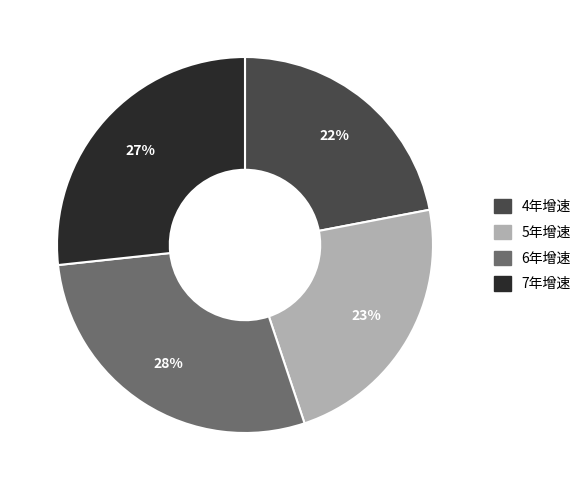

Does any single category account for the majority?

No